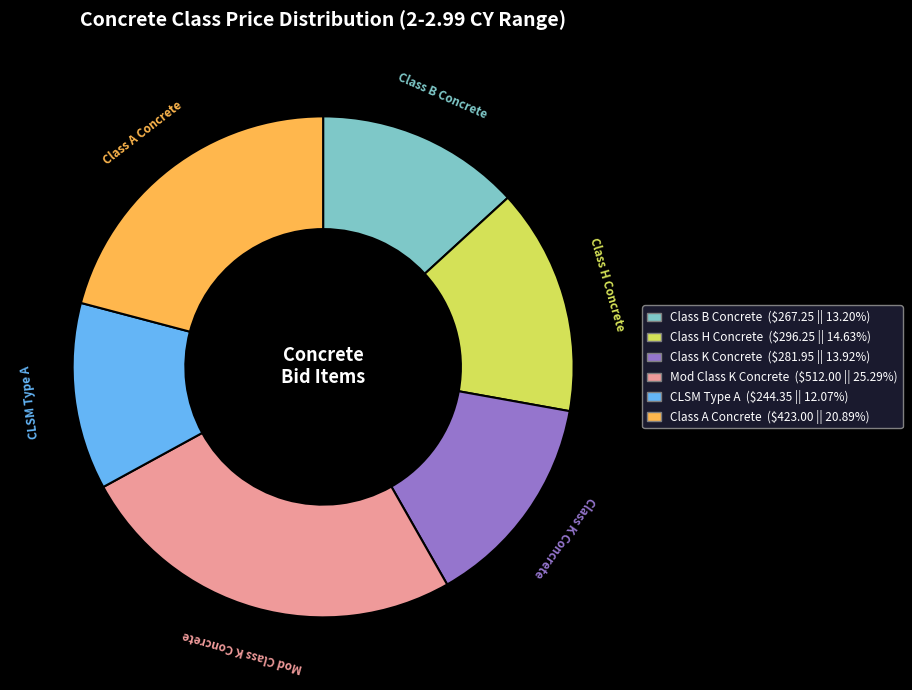

What is the smallest slice in the pie chart?

CLSM Type A